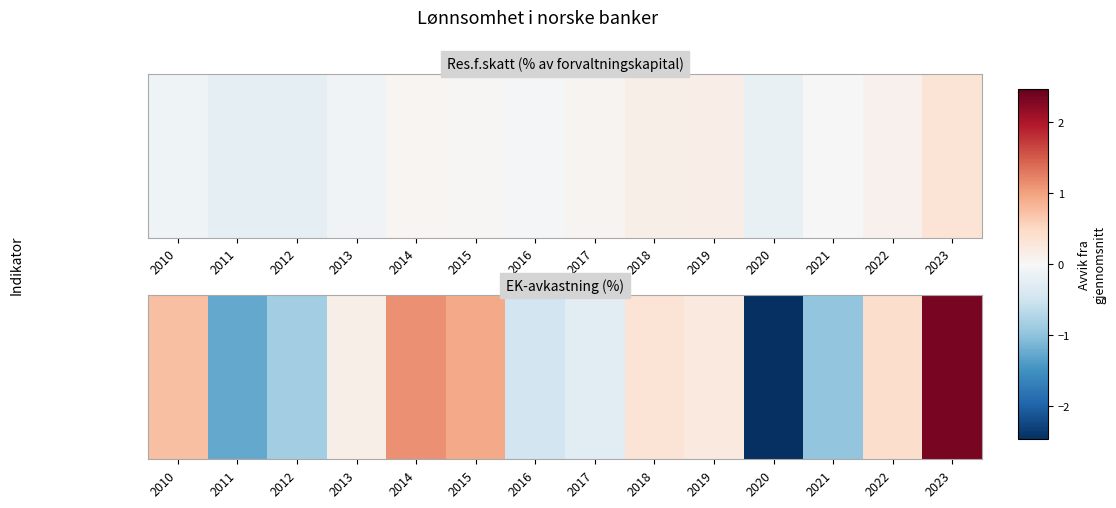

At which label does the data first exceed 0?

2010